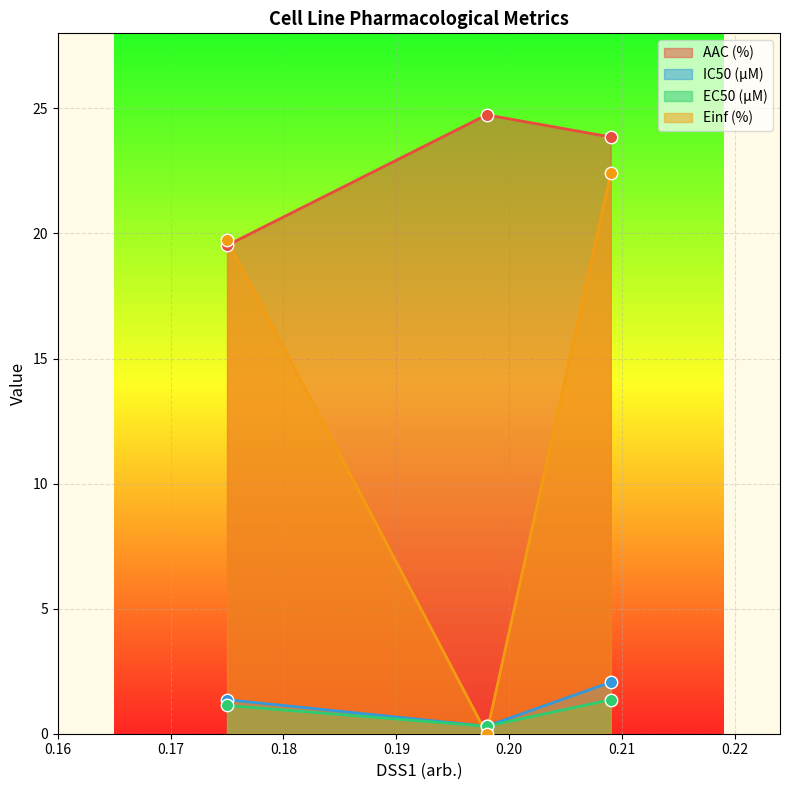

At which category is the sum across all series the highest?

0.209